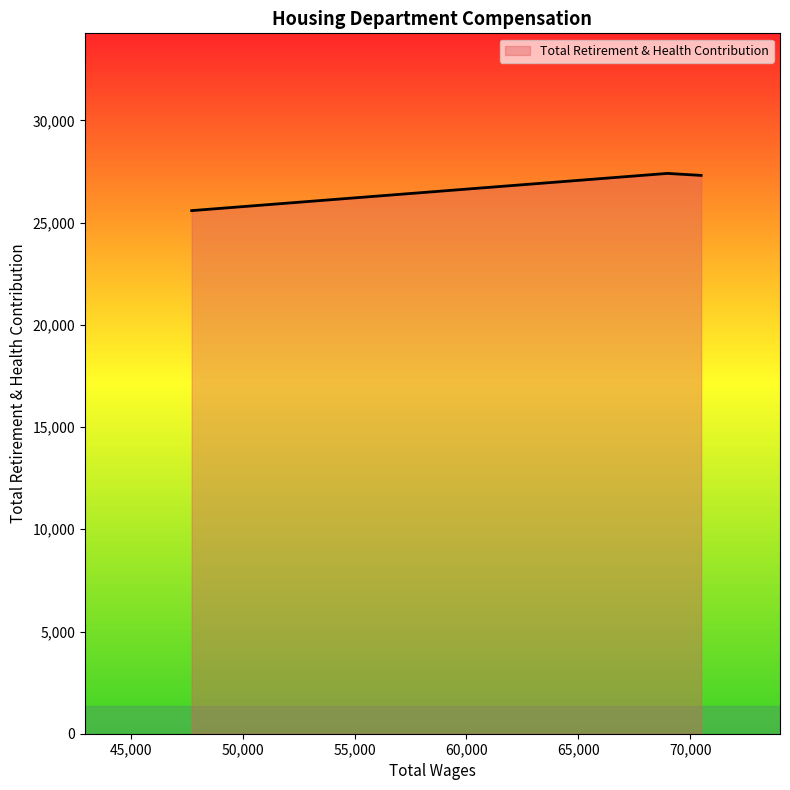

What is the greatest value displayed?

27408